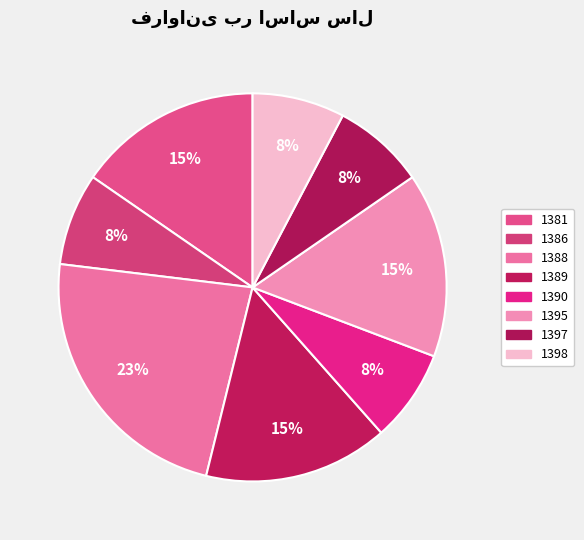

Count the number of slices in the pie.

8